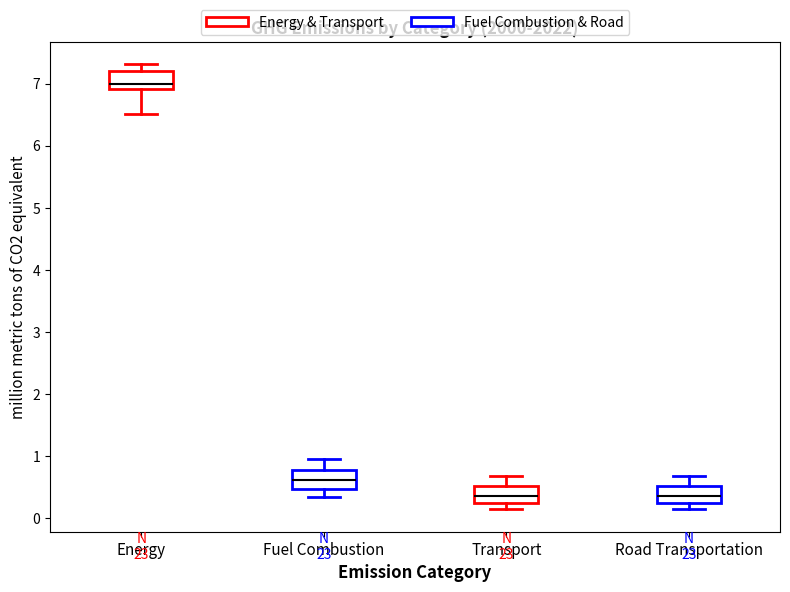

Reading left to right, read every box against the y-axis: the position of its median line, the range the box covers, and the ends of its whiskers. The values are not printed on the chart, so give them approximately, as read against the axis.

Energy: median 7.0, box 6.9 to 7.2, whiskers 6.5 to 7.3
Fuel Combustion: median 0.6, box 0.5 to 0.8, whiskers 0.3 to 1.0
Transport: median 0.4, box 0.2 to 0.5, whiskers 0.1 to 0.7
Road Transportation: median 0.4, box 0.2 to 0.5, whiskers 0.1 to 0.7